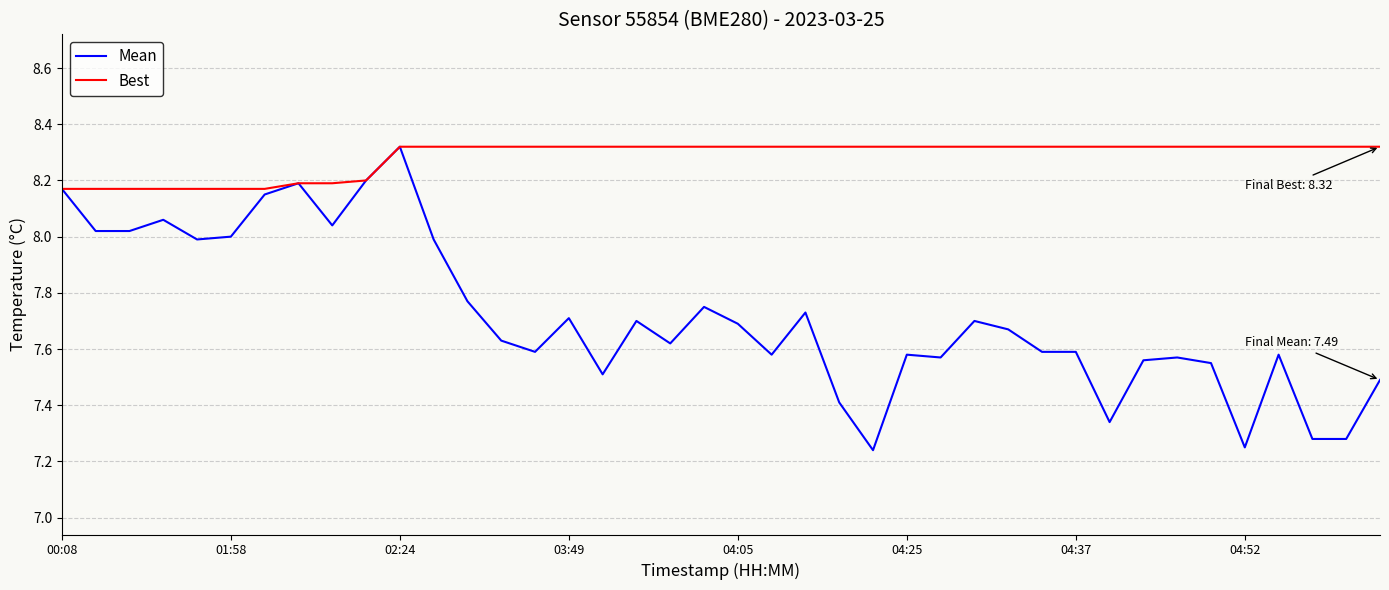

Rank the series by their average value, from highest to lowest.

Best, Mean